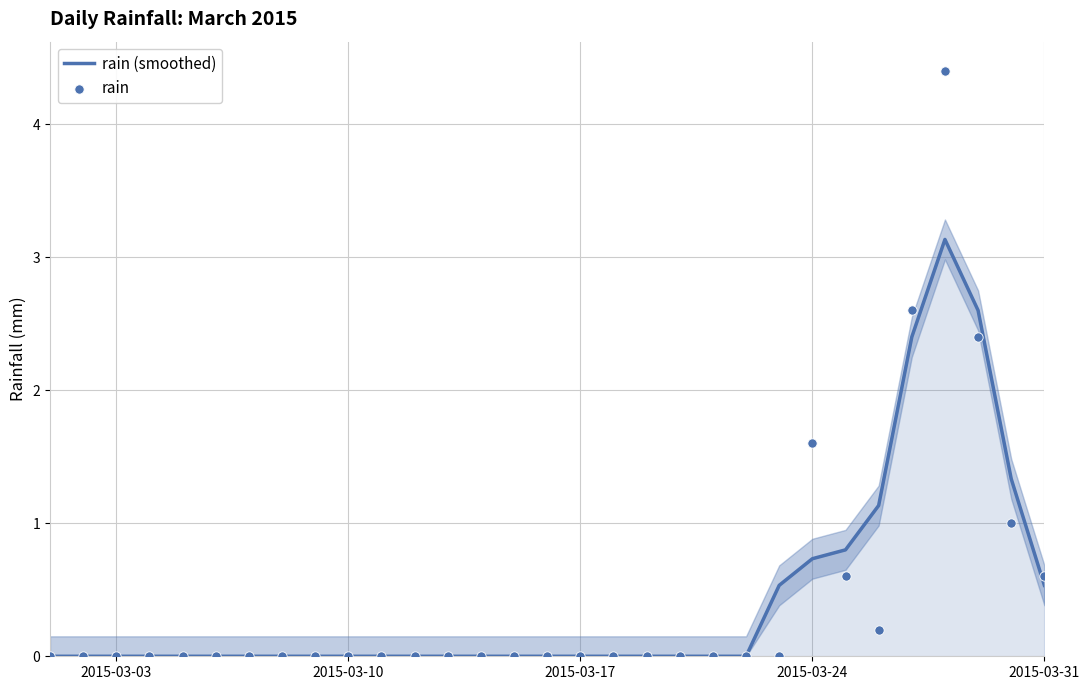

What are all the series names shown in the legend?

rain (smoothed), rain